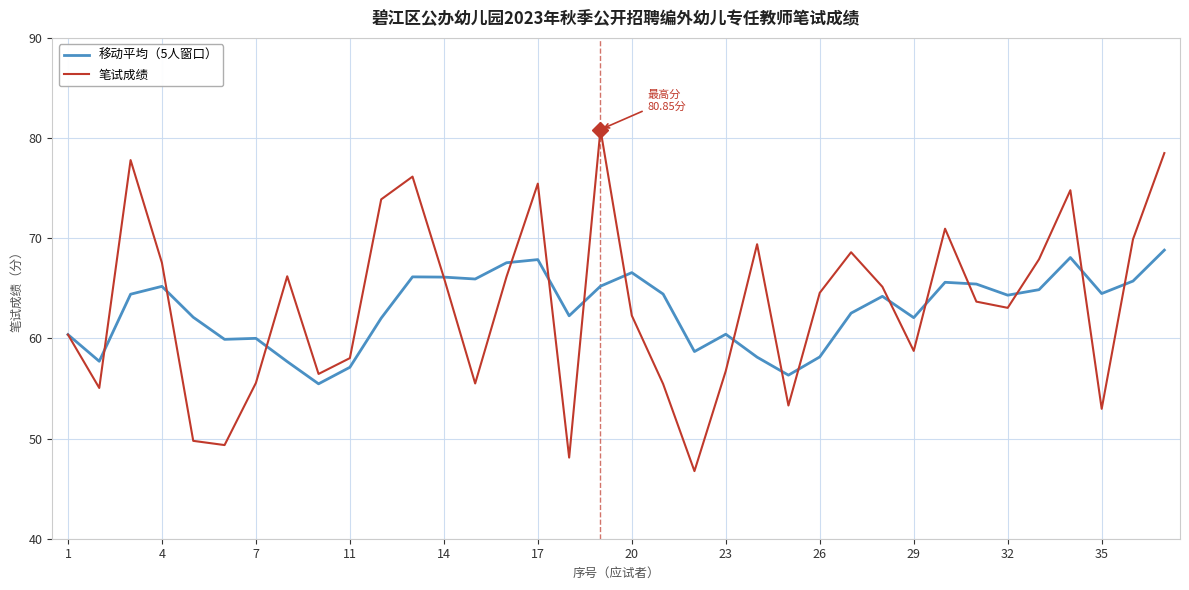

Which series has the widest spread of values?

笔试成绩